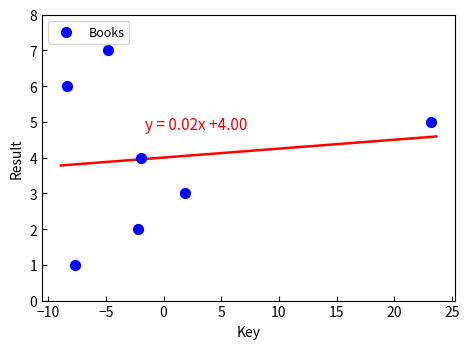

What is the average Y value?

4